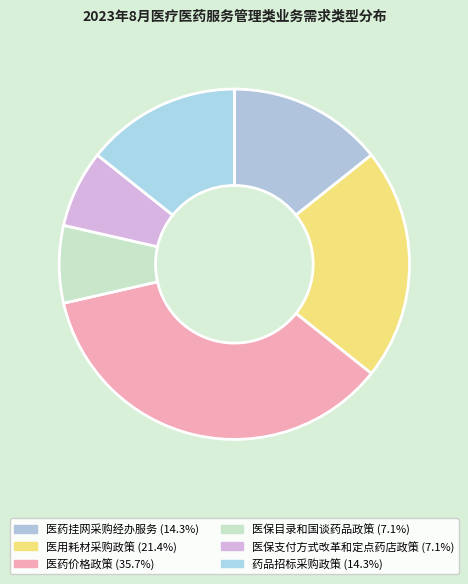

Combined, do 医用耗材采购政策 and 医药价格政策 account for over 50%?

Yes